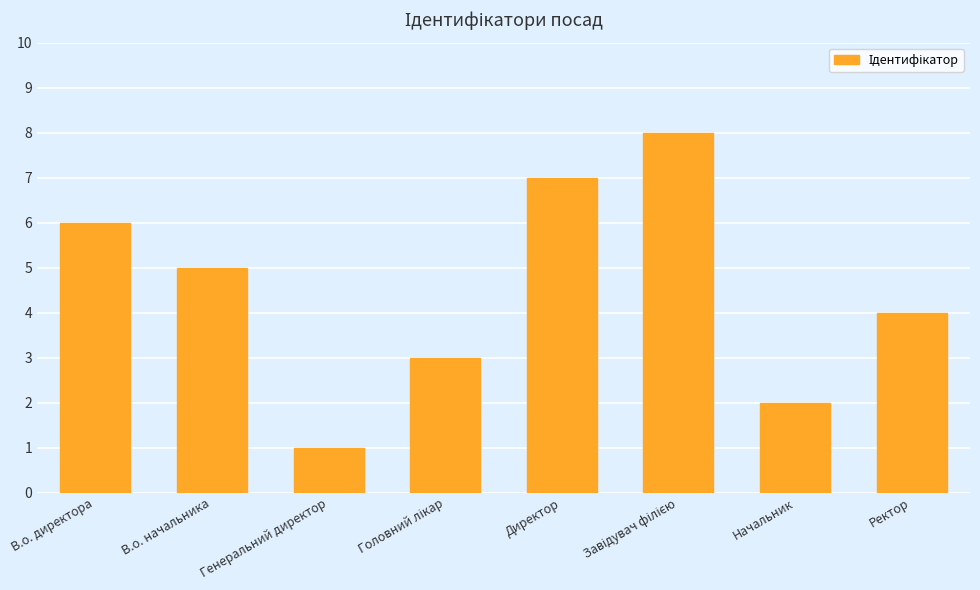

What is the change in value from В.о. начальника to Генеральний директор?

-4